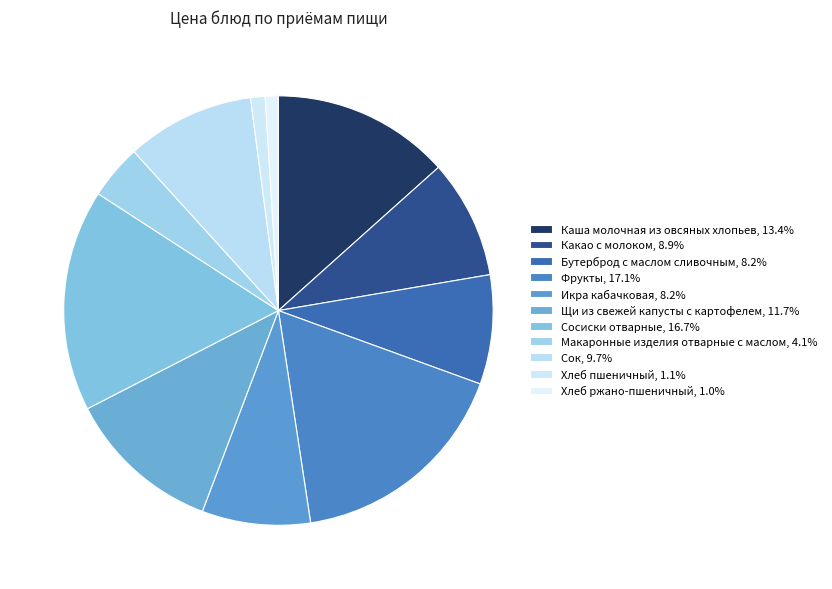

How many slices are in this pie chart?

11